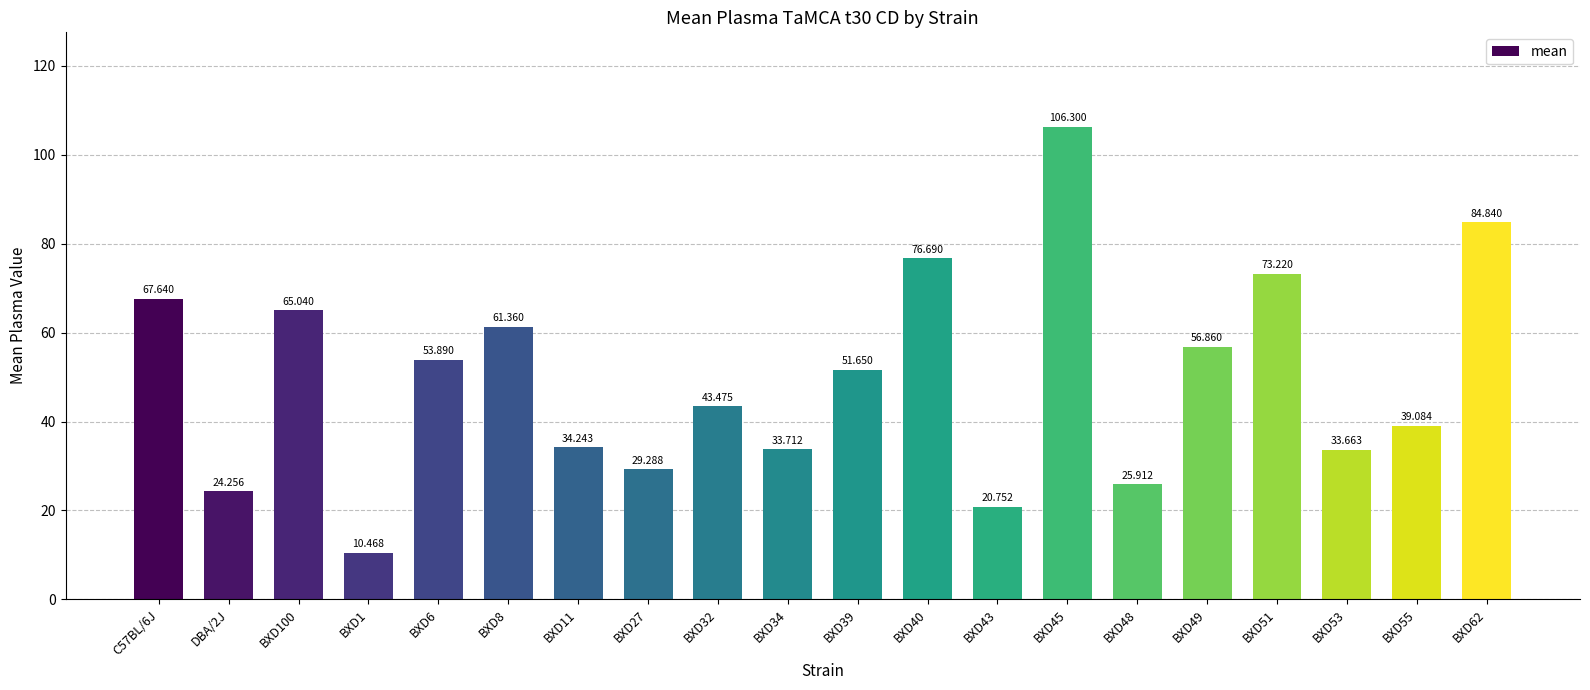

What is the label of the 13th bar from the left?

BXD43